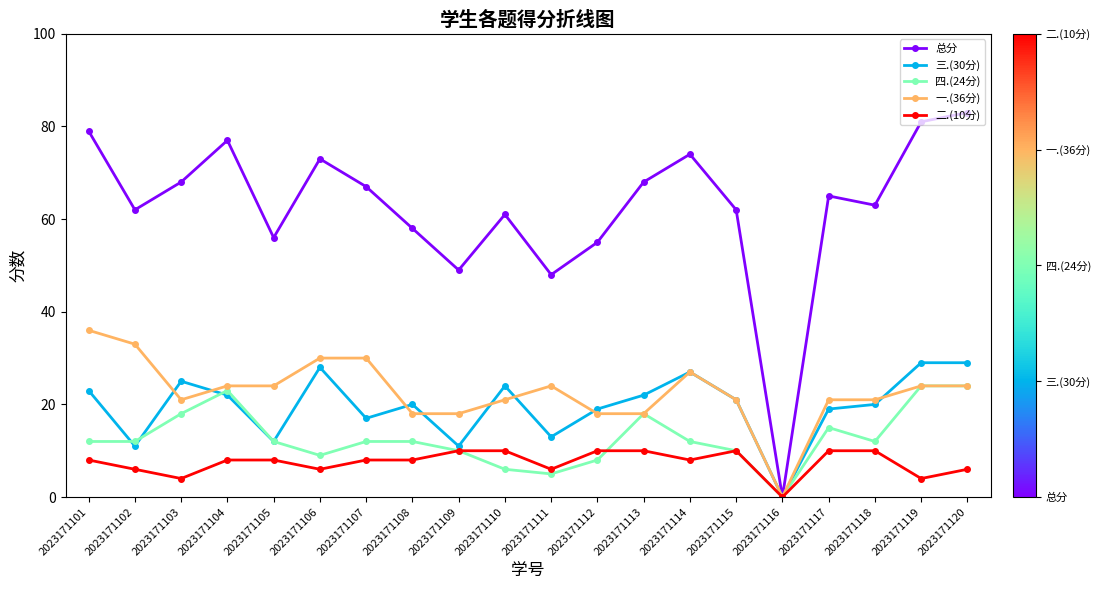

How many lines are shown in the chart?

5